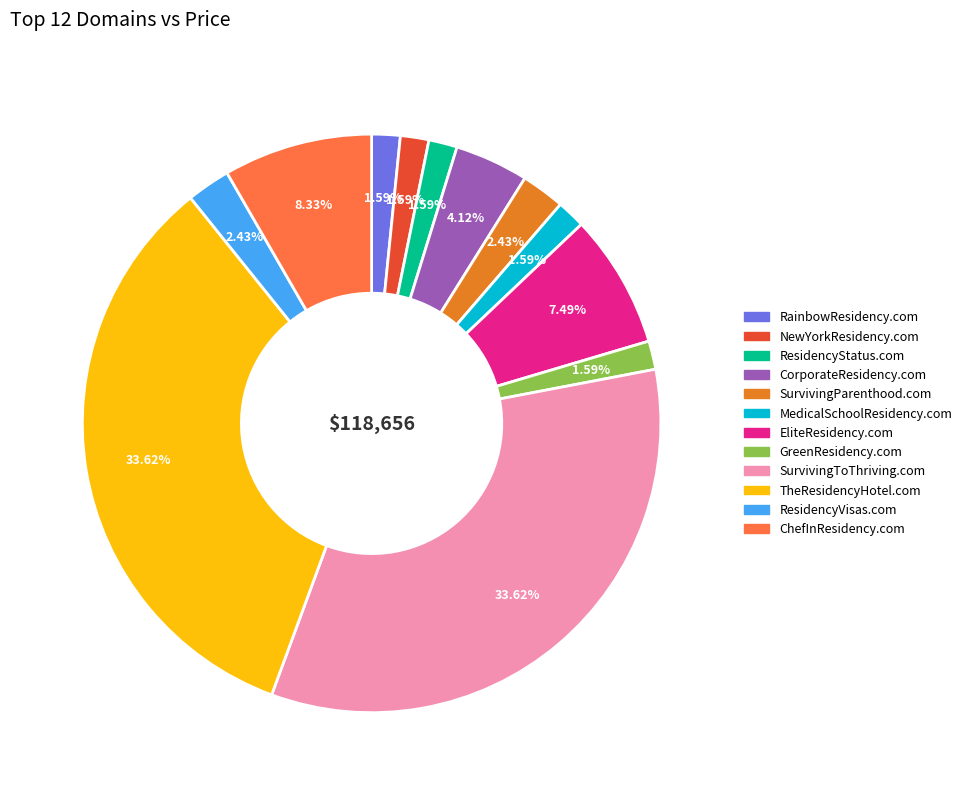

To the nearest percent, what percentage of the pie is SurvivingToThriving.com?

34%